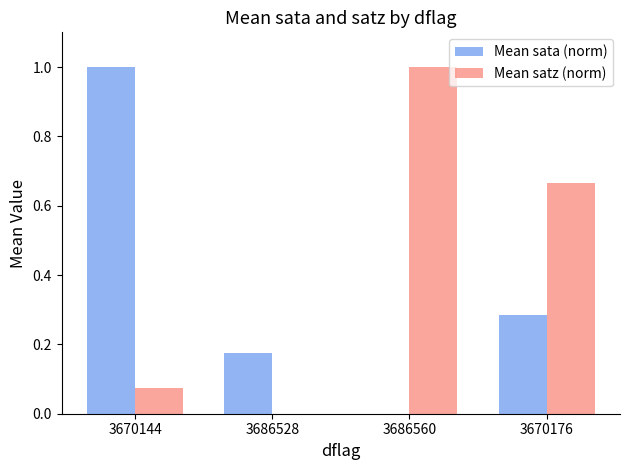

At which category is the sum across all series the highest?

3670144